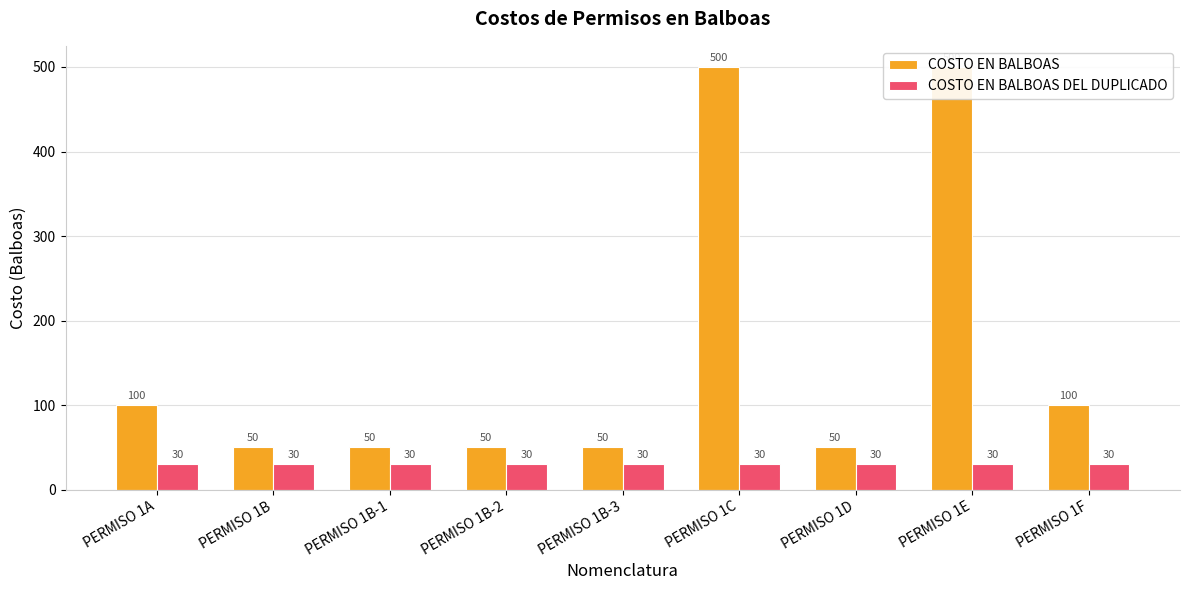

At which category does the chart reach its minimum across all series?

PERMISO 1A